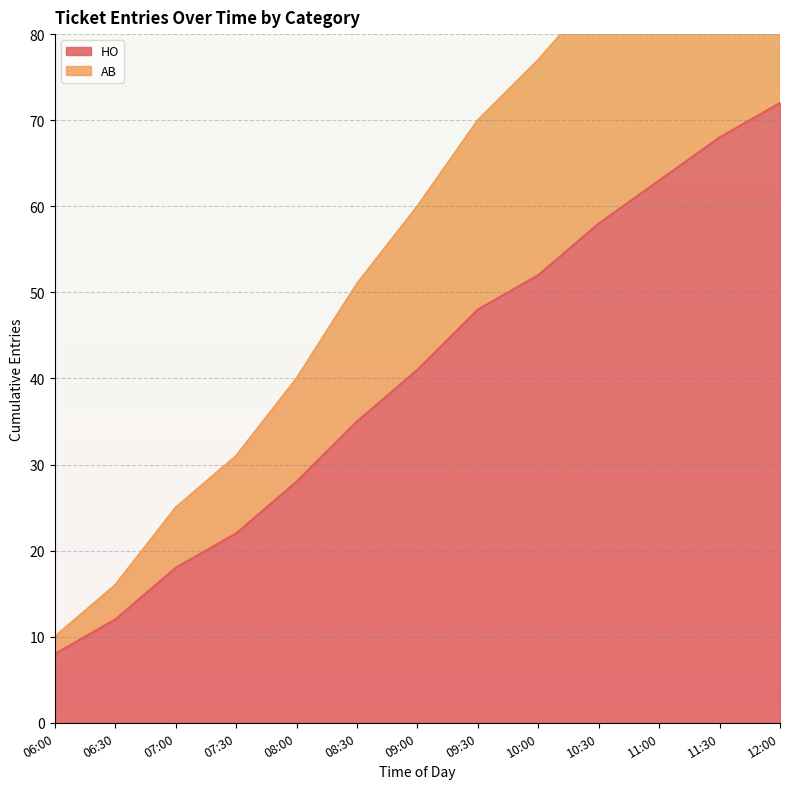

Rank the series by their maximum value, from highest to lowest.

AB, HO